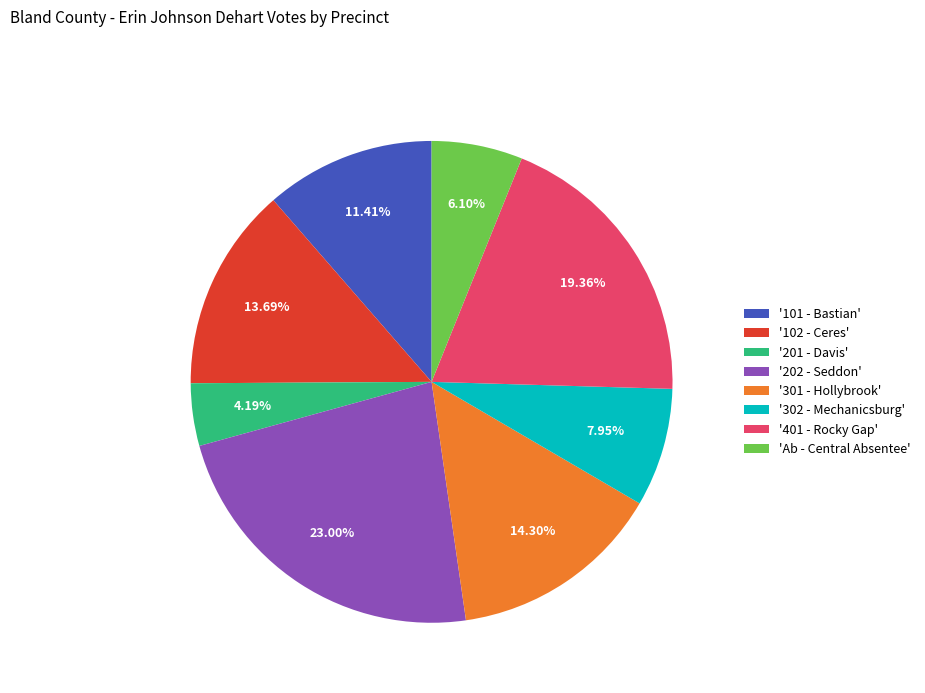

Does any single category account for the majority?

No